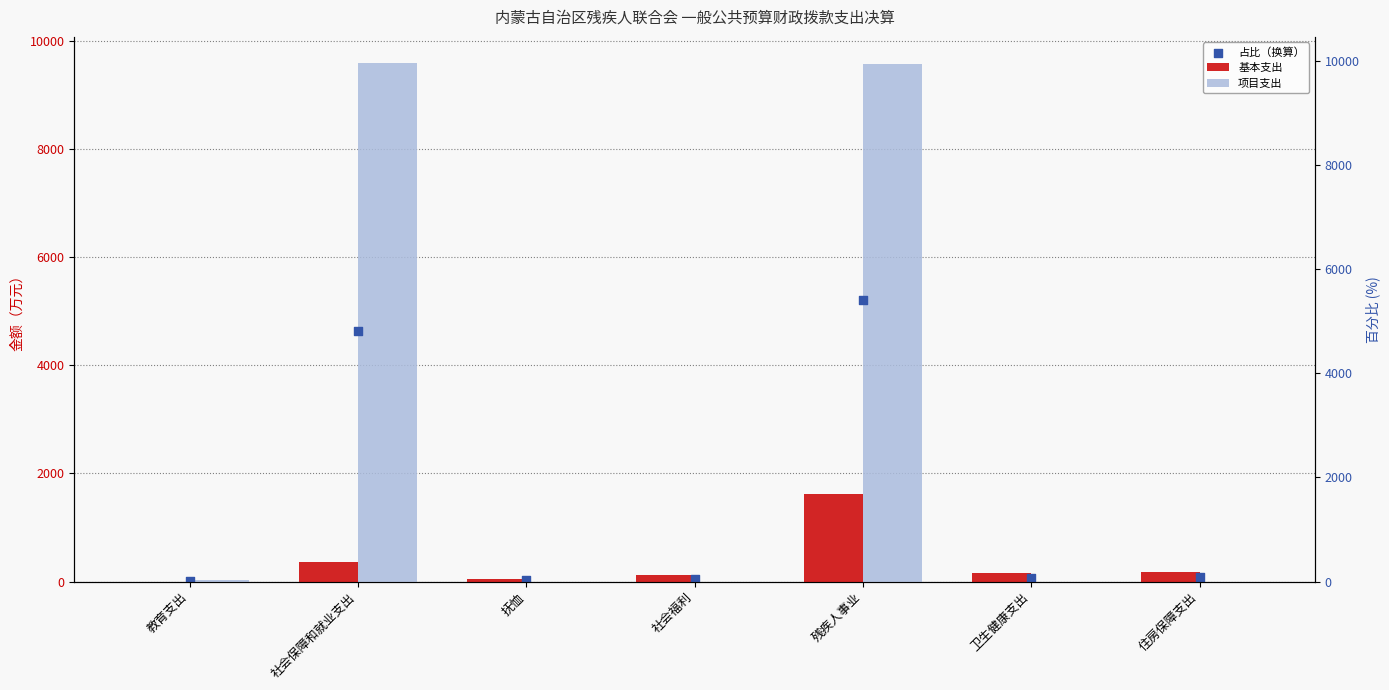

Which series contains the lowest Y value?

基本支出